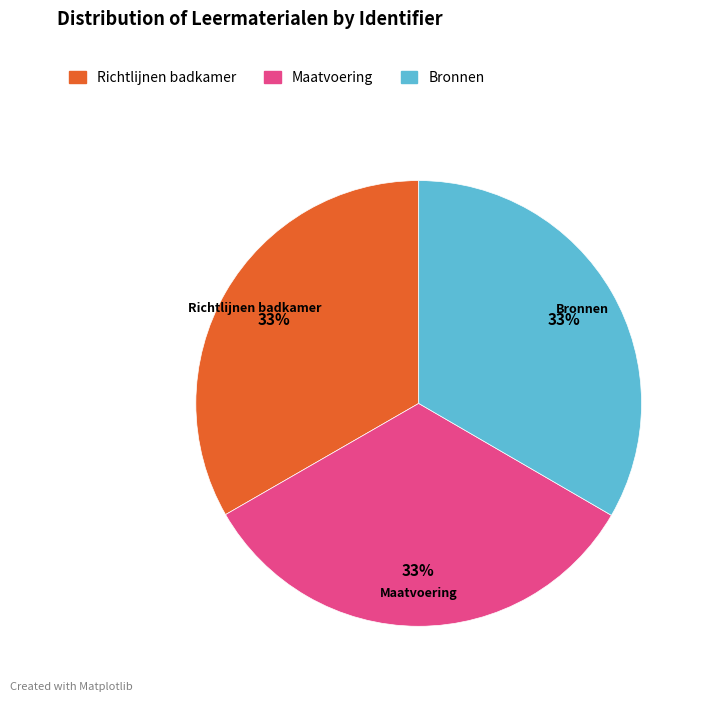

Combined, do Richtlijnen badkamer and Maatvoering account for over 50%?

Yes